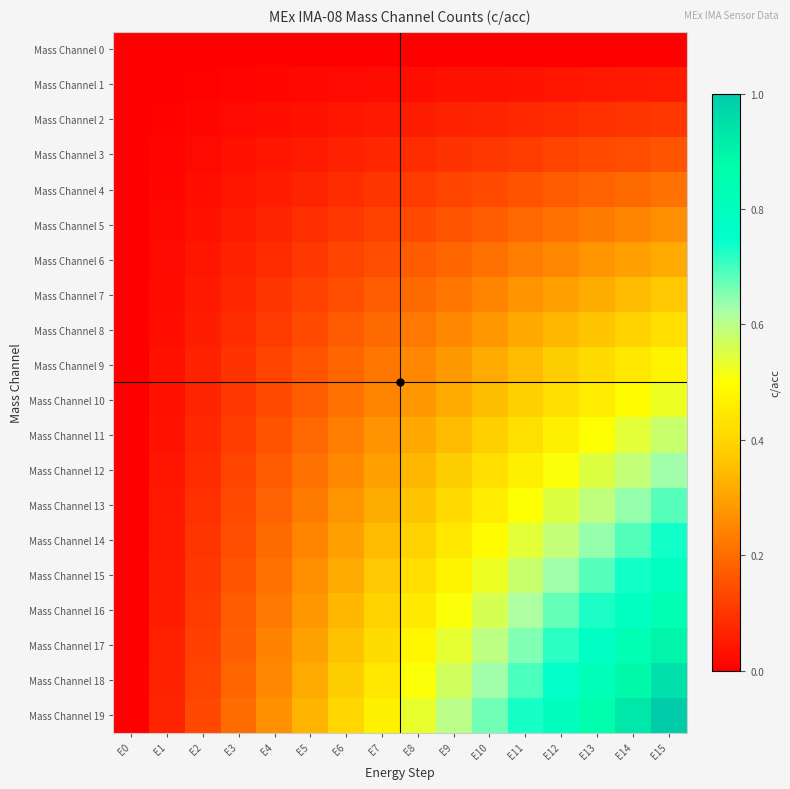

What is the maximum value shown in the chart?

1.0